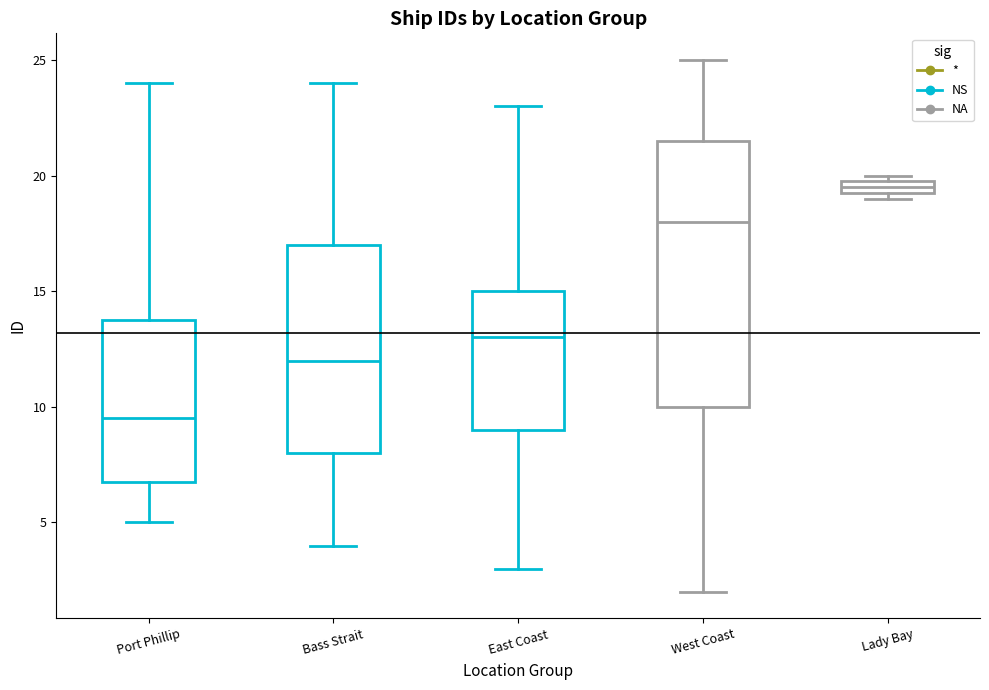

Where is the upper edge of the box for West Coast on the y-axis? The values are not printed on the chart, so give them approximately, as read against the axis.

21.5